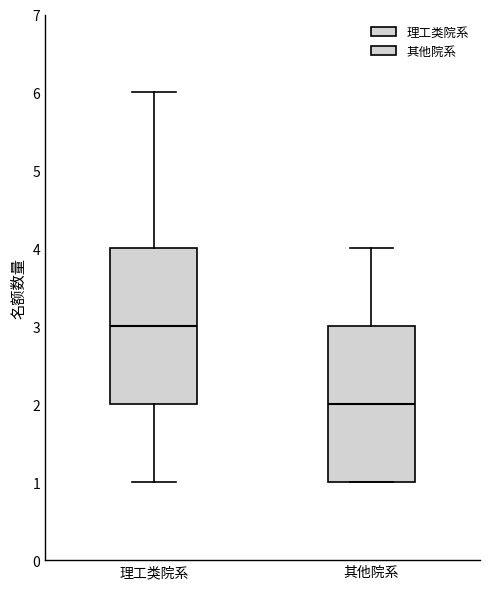

Which box's median line is the lowest?

其他院系